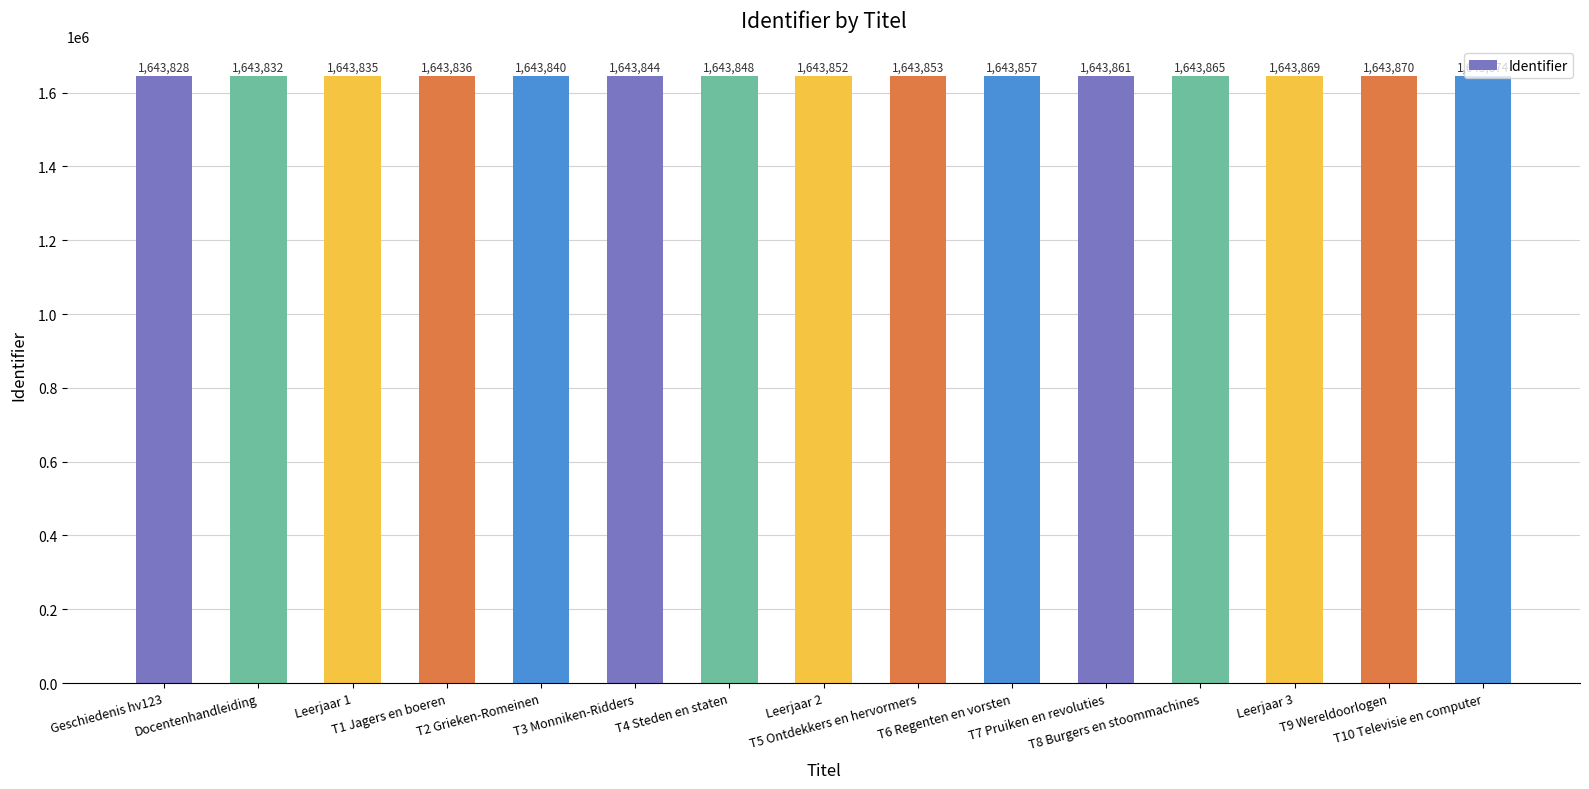

What is the sum of the values at T2 Grieken-Romeinen and T8 Burgers en stoommachines?

3287705